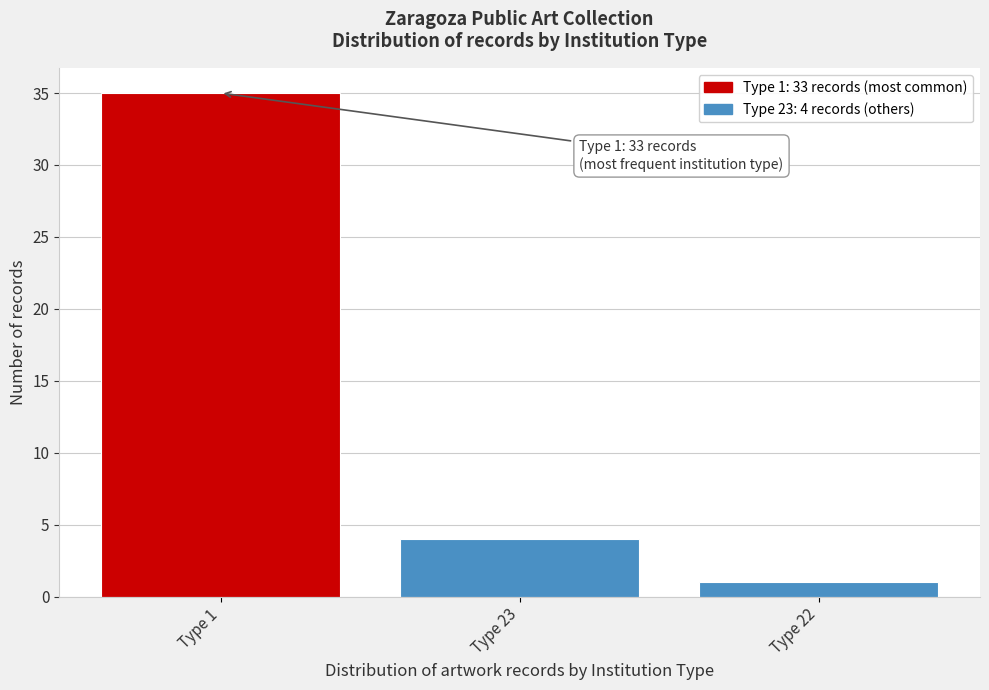

Reading right to left, transcribe all the data shown in this chart.

1	4	35